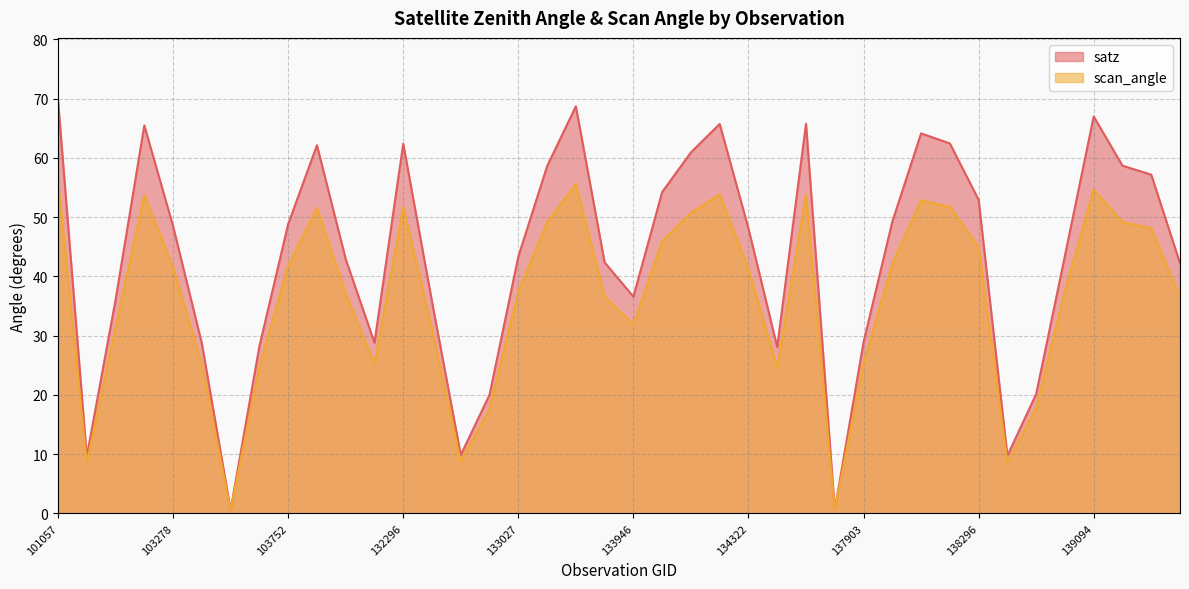

Which category has the highest value in the satz series?

101057